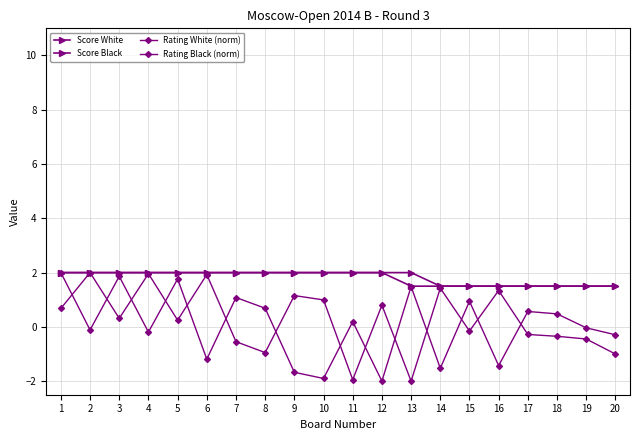

What is the difference between the second highest and minimum values in the Score Black series?

0.5